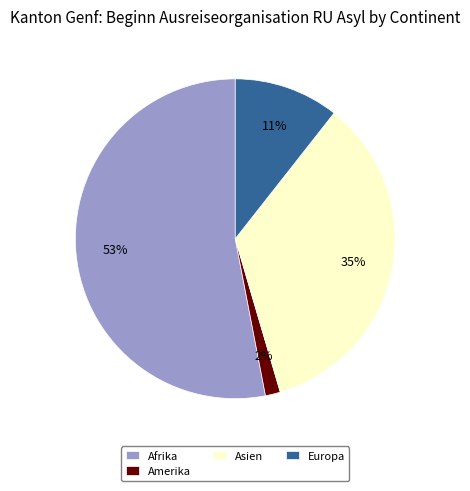

To the nearest percent, what is the difference between the Afrika and Asien slice percentages?

18%